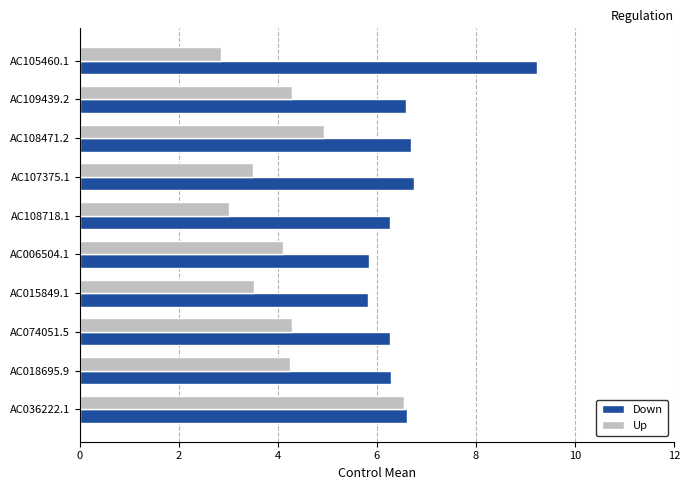

What are all the series names shown in the legend?

Down, Up